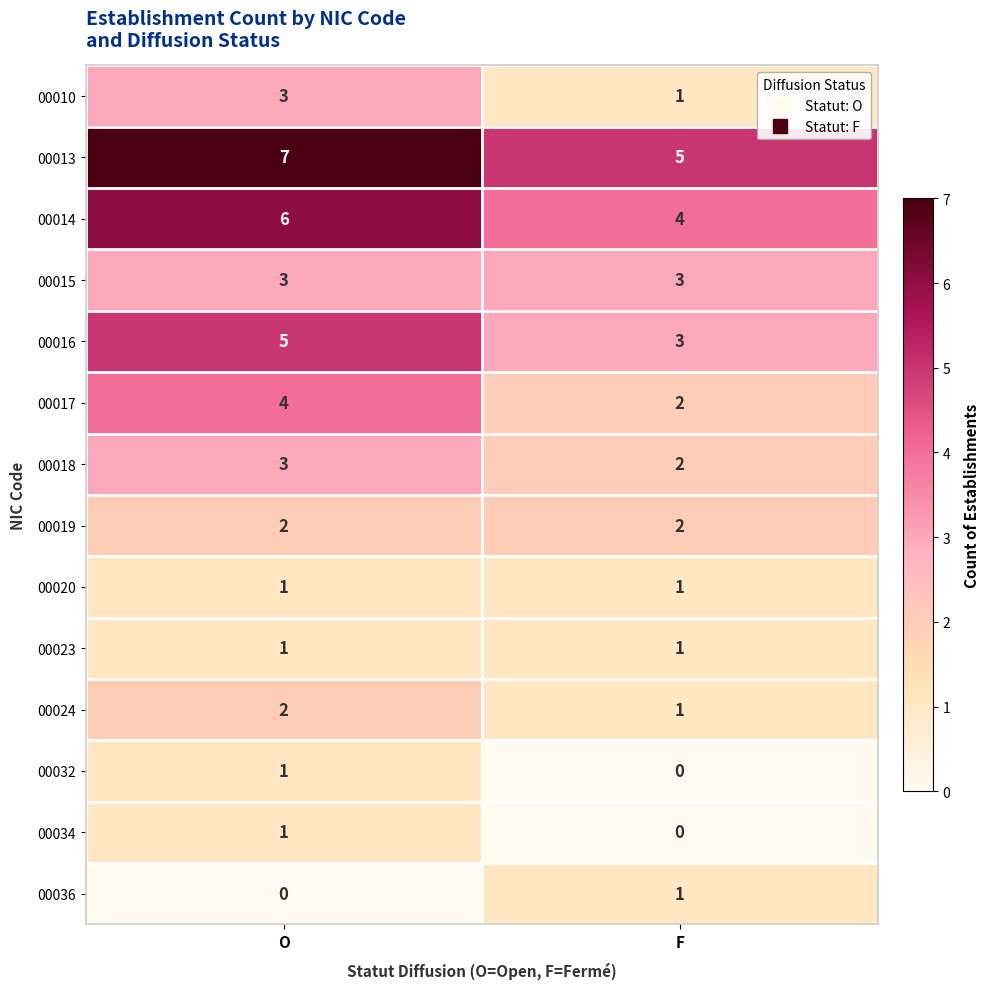

How many data points does each series have?

2